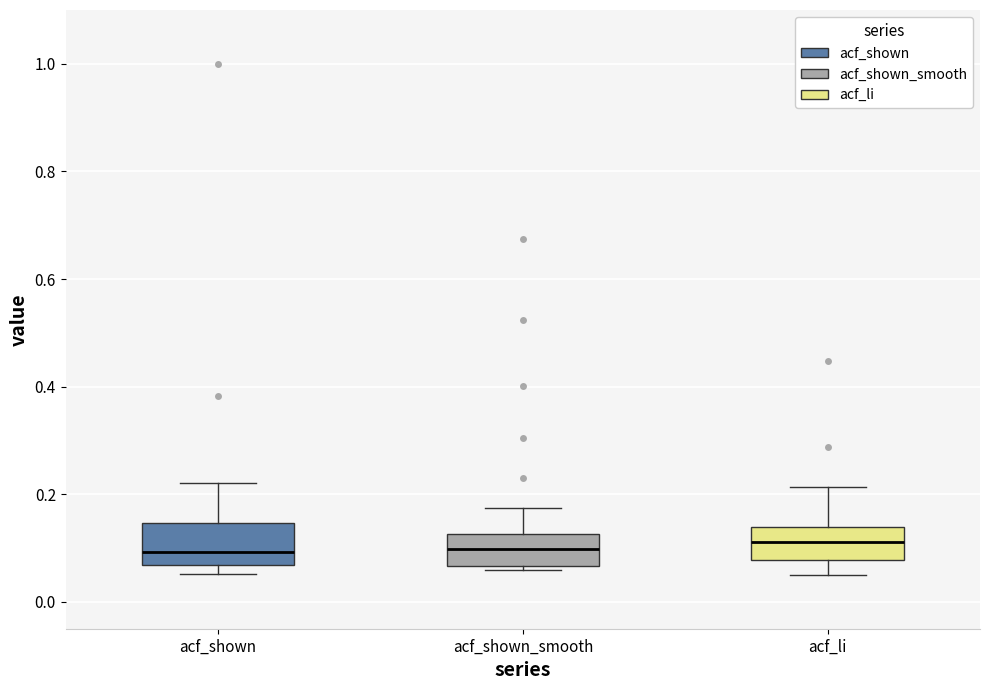

Where is the lower edge of the box for acf_shown on the y-axis? The values are not printed on the chart, so give them approximately, as read against the axis.

0.06